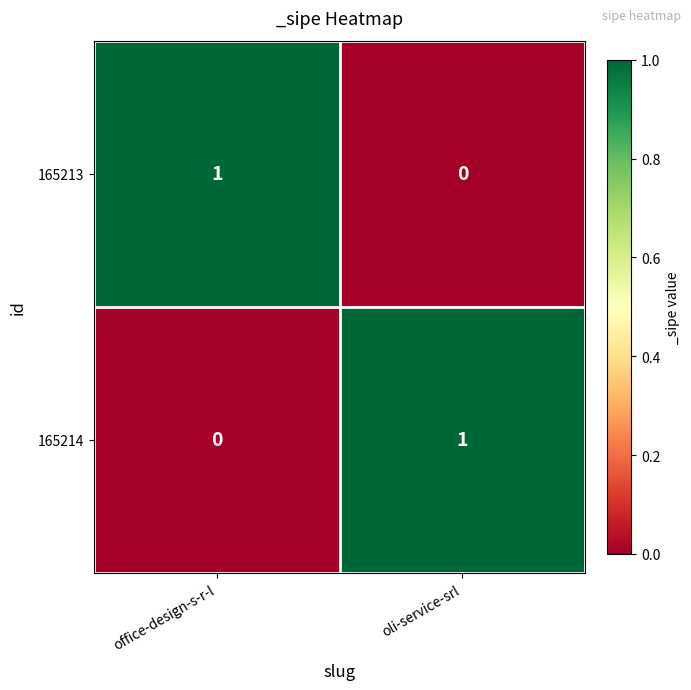

What is the spread (max minus min) of values at office-design-s-r-l?

1